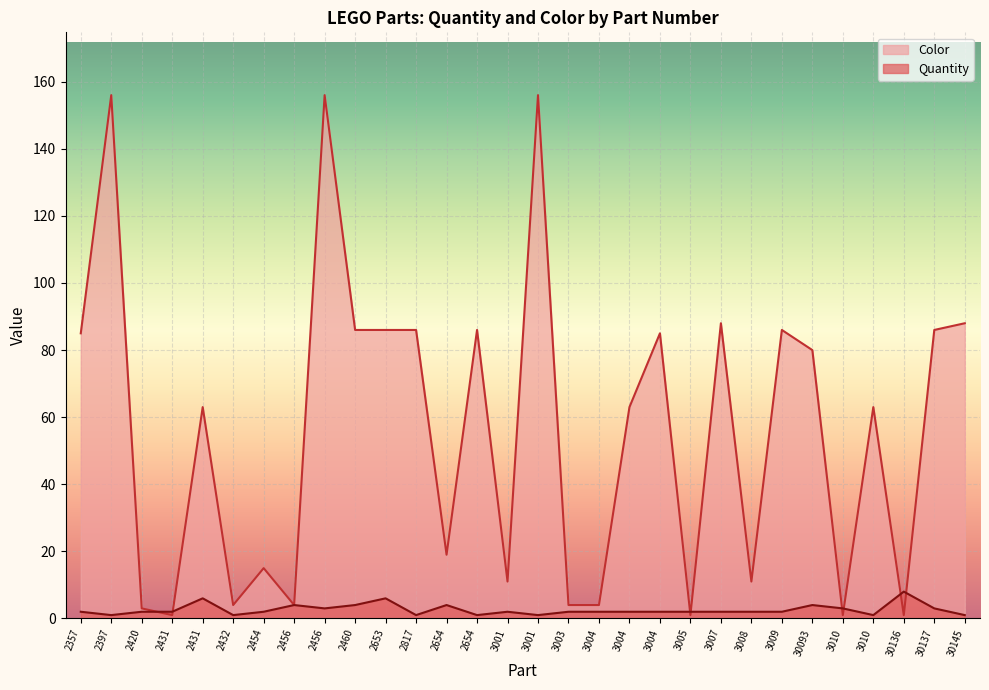

Rank the series by their maximum value, from lowest to highest.

Quantity, Color